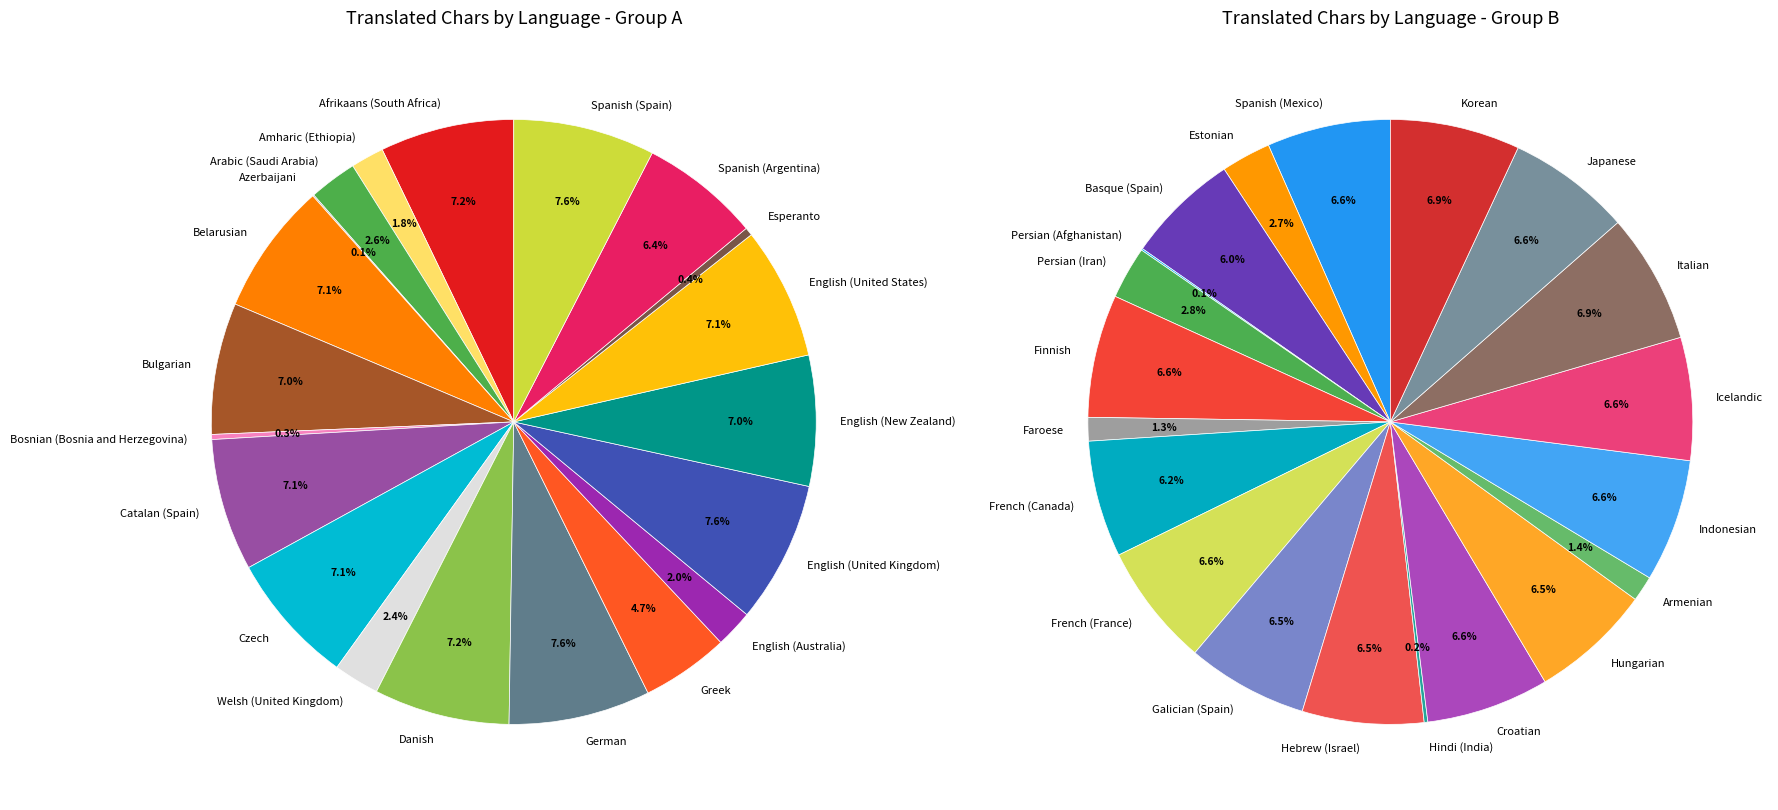

Is there a majority slice in this chart?

No